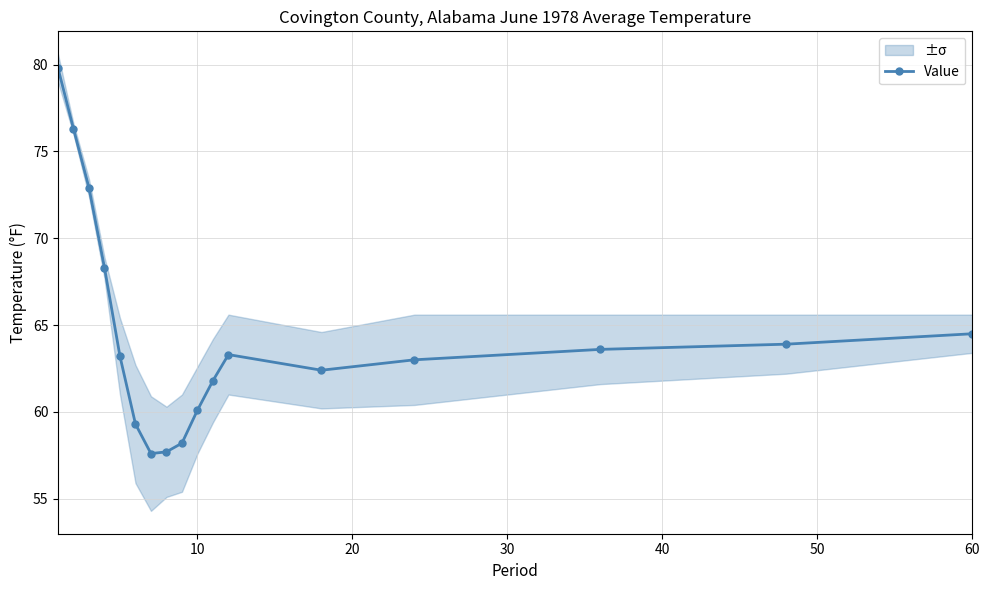

True or false: Value has more than 2 interior local peaks.

False